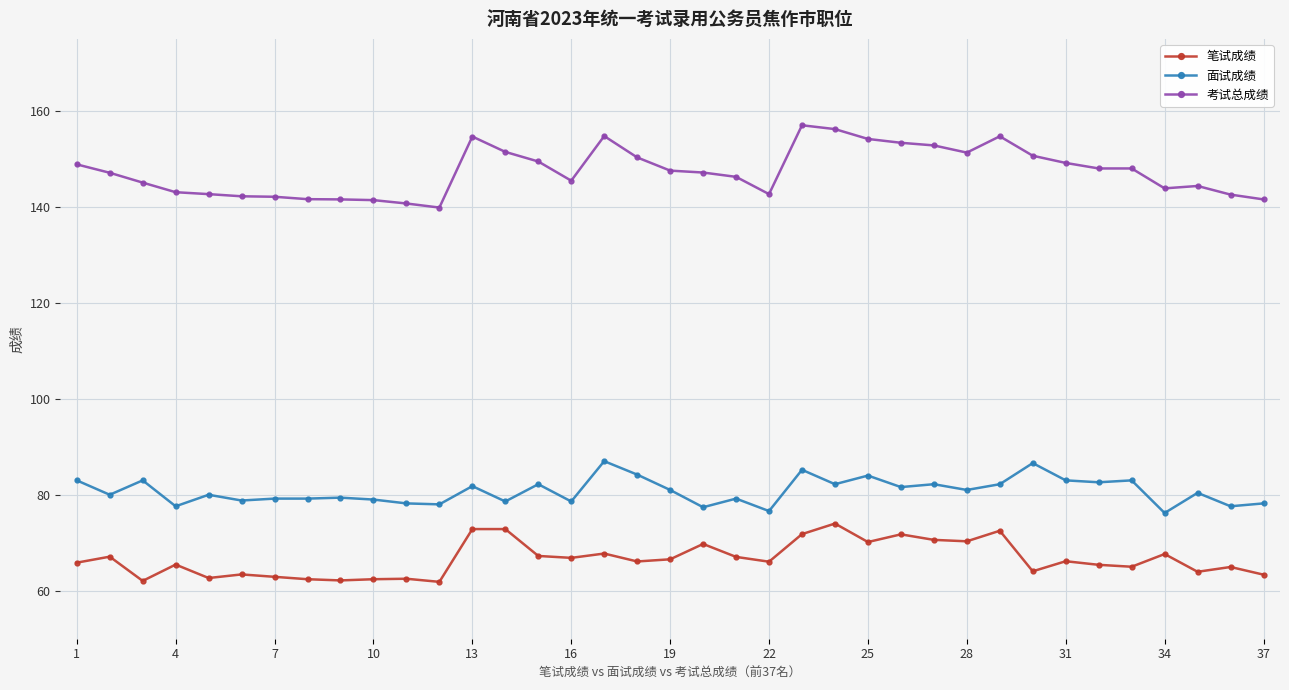

How many lines are shown in the chart?

3